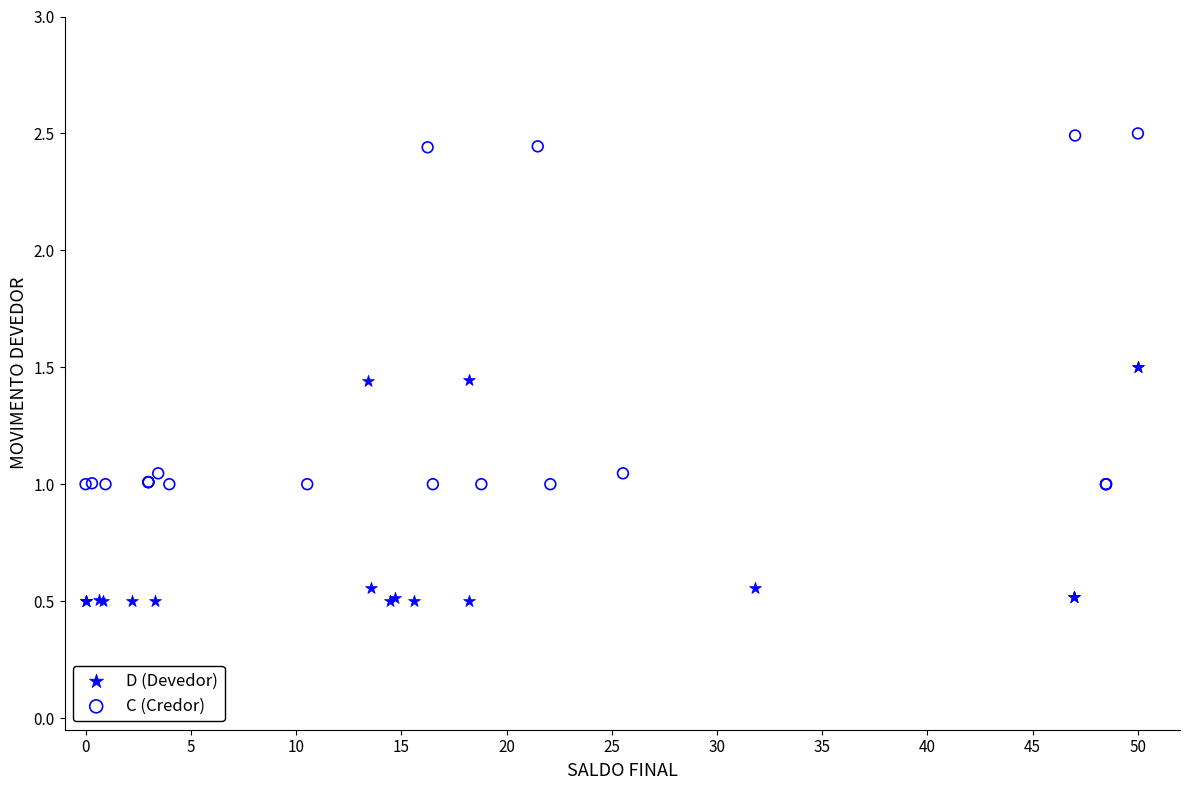

Which series has the widest spread of Y values?

C (Credor)